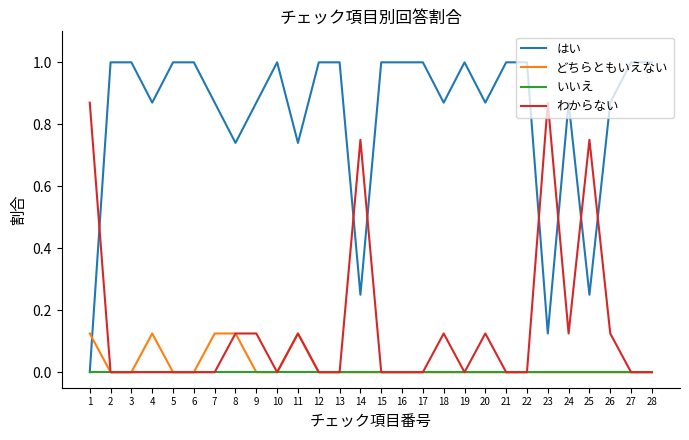

What is the sum of the はい values at 10 and 27?

2.0